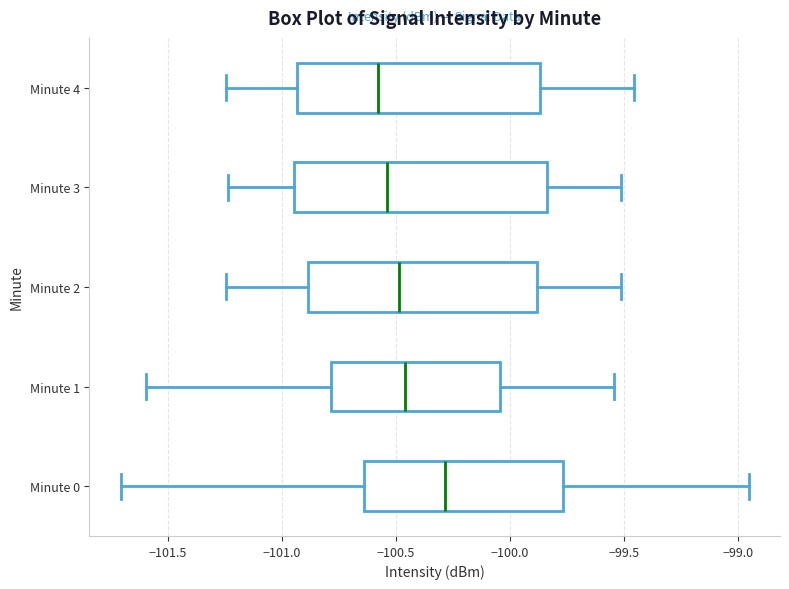

Where is the right edge of the box for Minute 1 on the x-axis? The values are not printed on the chart, so give them approximately, as read against the axis.

-100.05